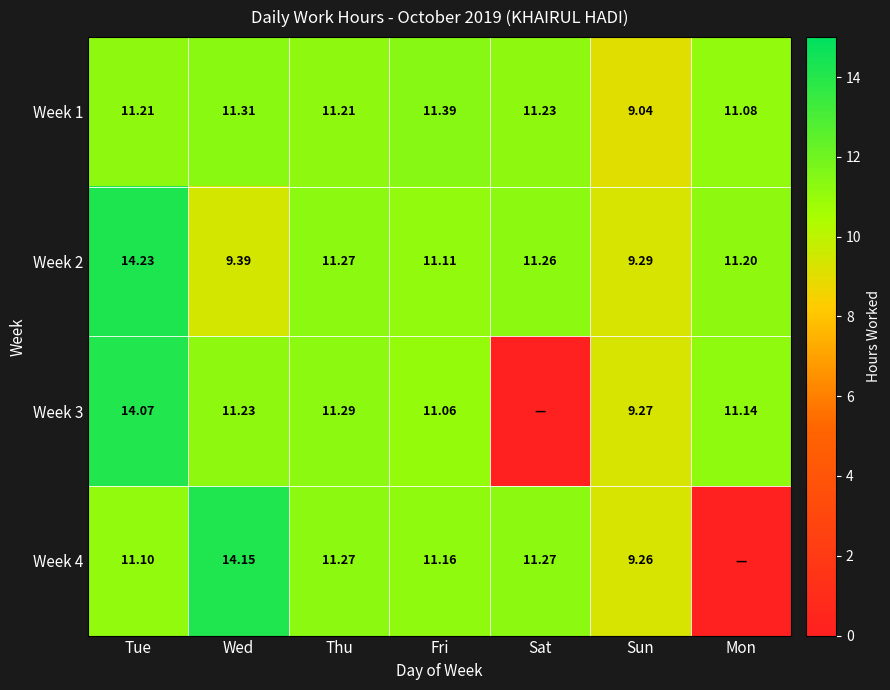

Which category has the highest value in the Week 2 series?

Tue